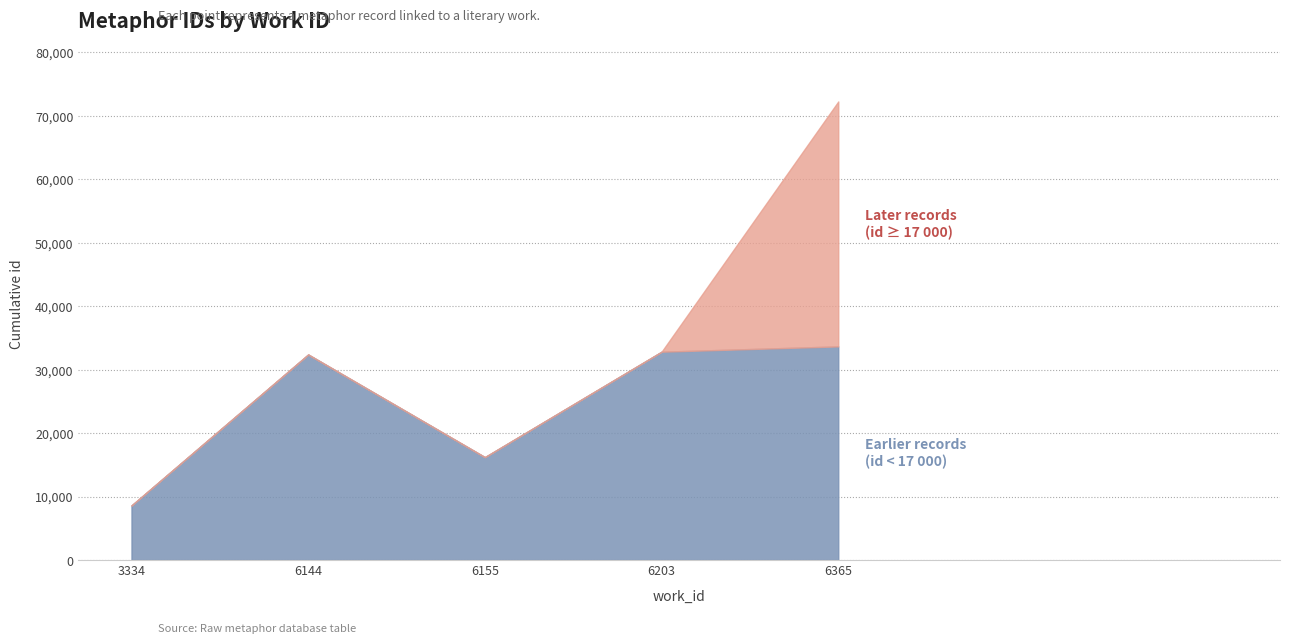

What is the total value across all series at 6365?

72275